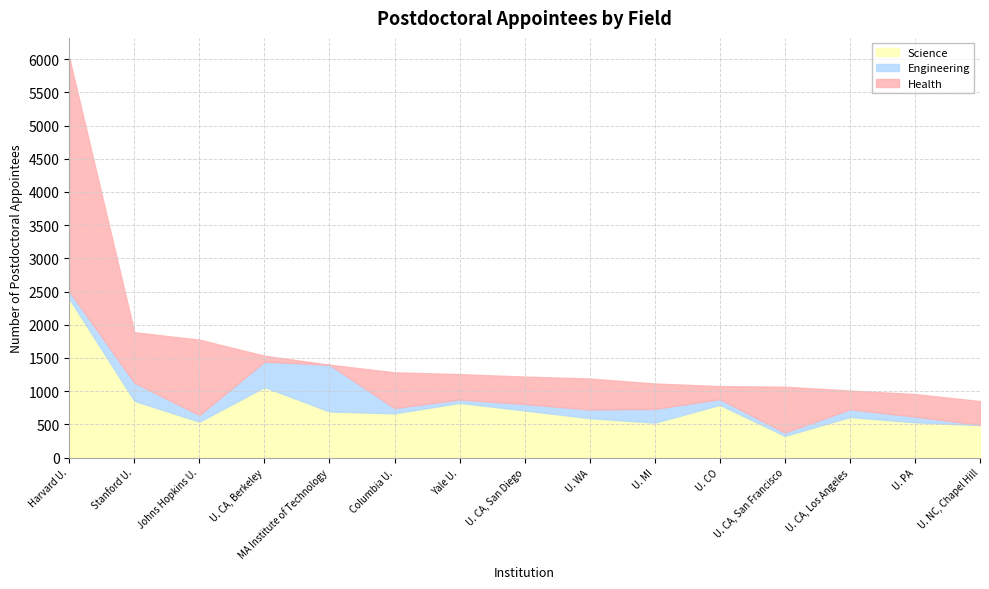

What is the value of the Science point at the 14th from the left?

531